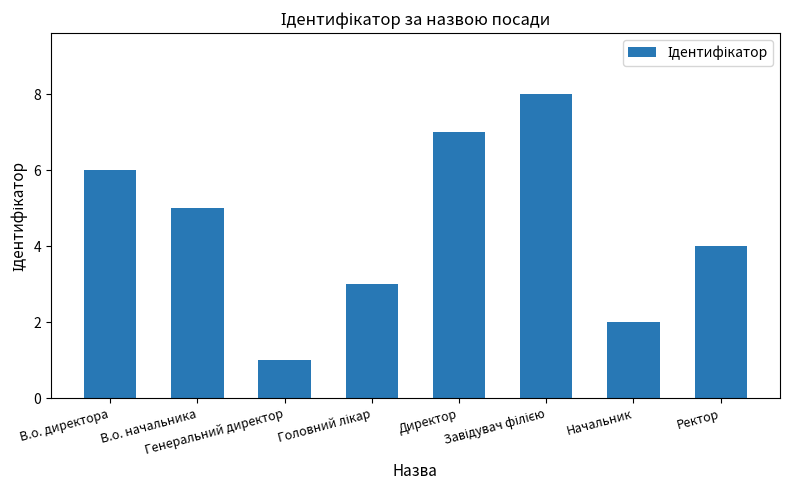

What is the difference between the maximum and minimum values?

7